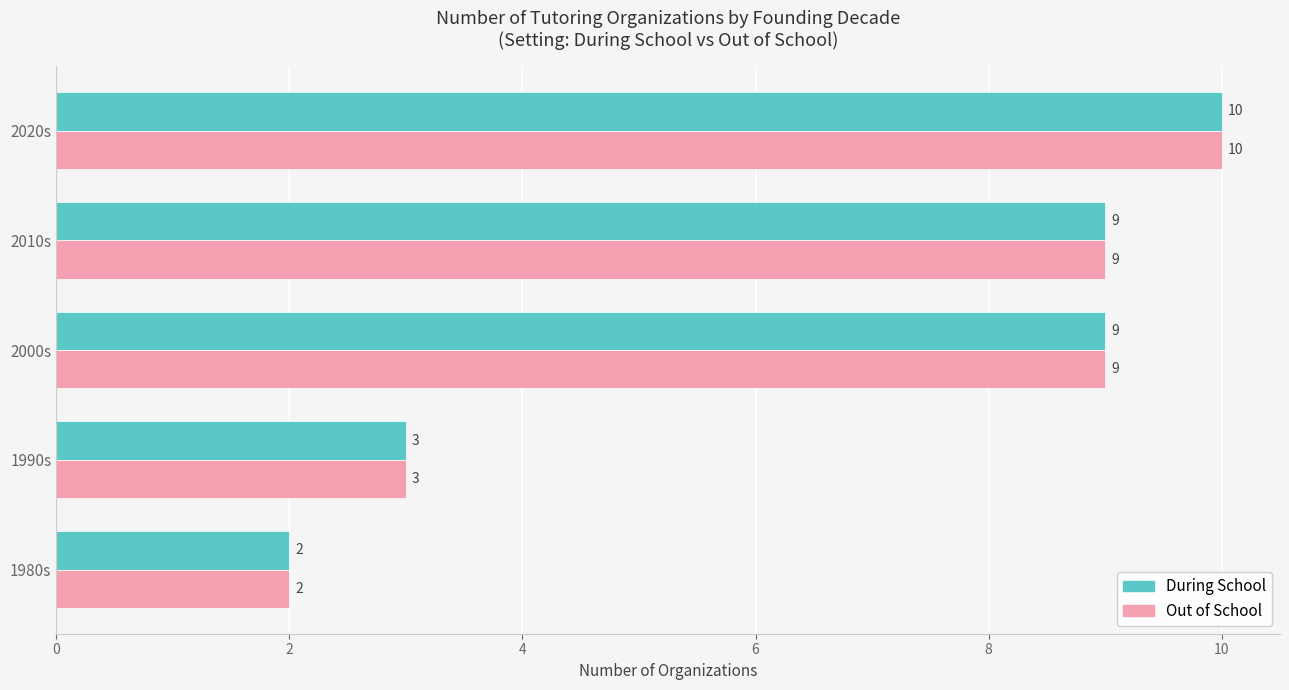

What is the minimum value for During School?

2